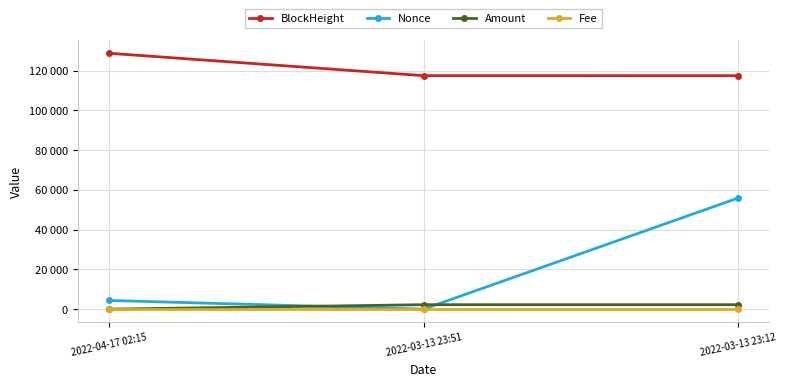

Is the value of Amount at 2022-04-17 02:15 greater than the value of BlockHeight at 2022-04-17 02:15?

No